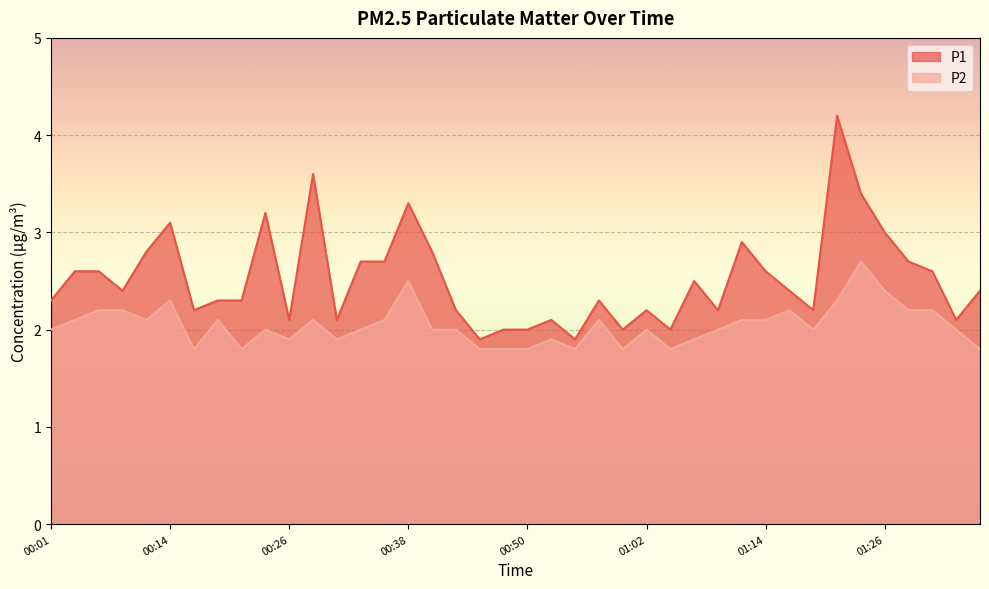

What is the label of the 33rd point from the right?

00:18